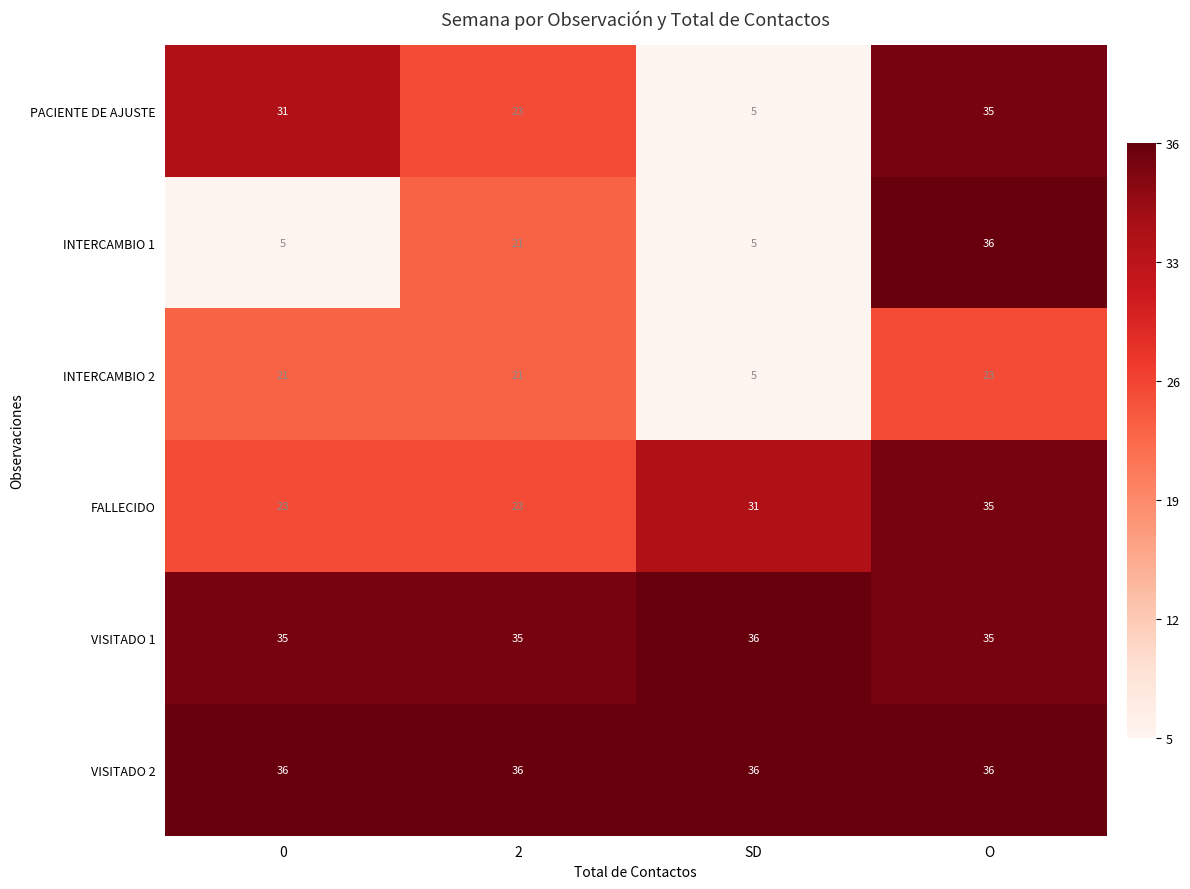

Reading right to left, extract all data points from this chart.

PACIENTE DE AJUSTE: 35	5	23	31
INTERCAMBIO 1: 36	5	21	5
INTERCAMBIO 2: 23	5	21	21
FALLECIDO: 35	31	23	23
VISITADO 1: 35	36	35	35
VISITADO 2: 36	36	36	36